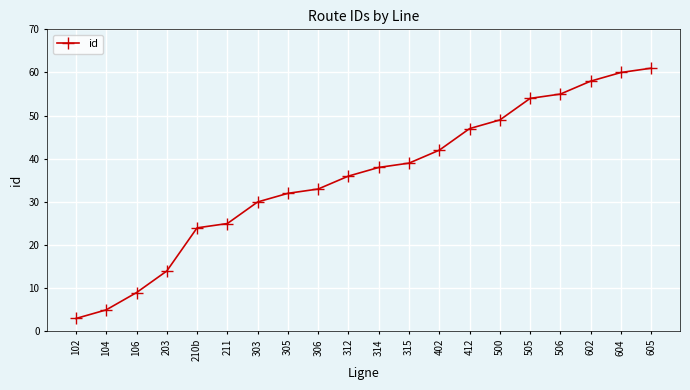

Does the chart display data point markers on the line(s)?

Yes